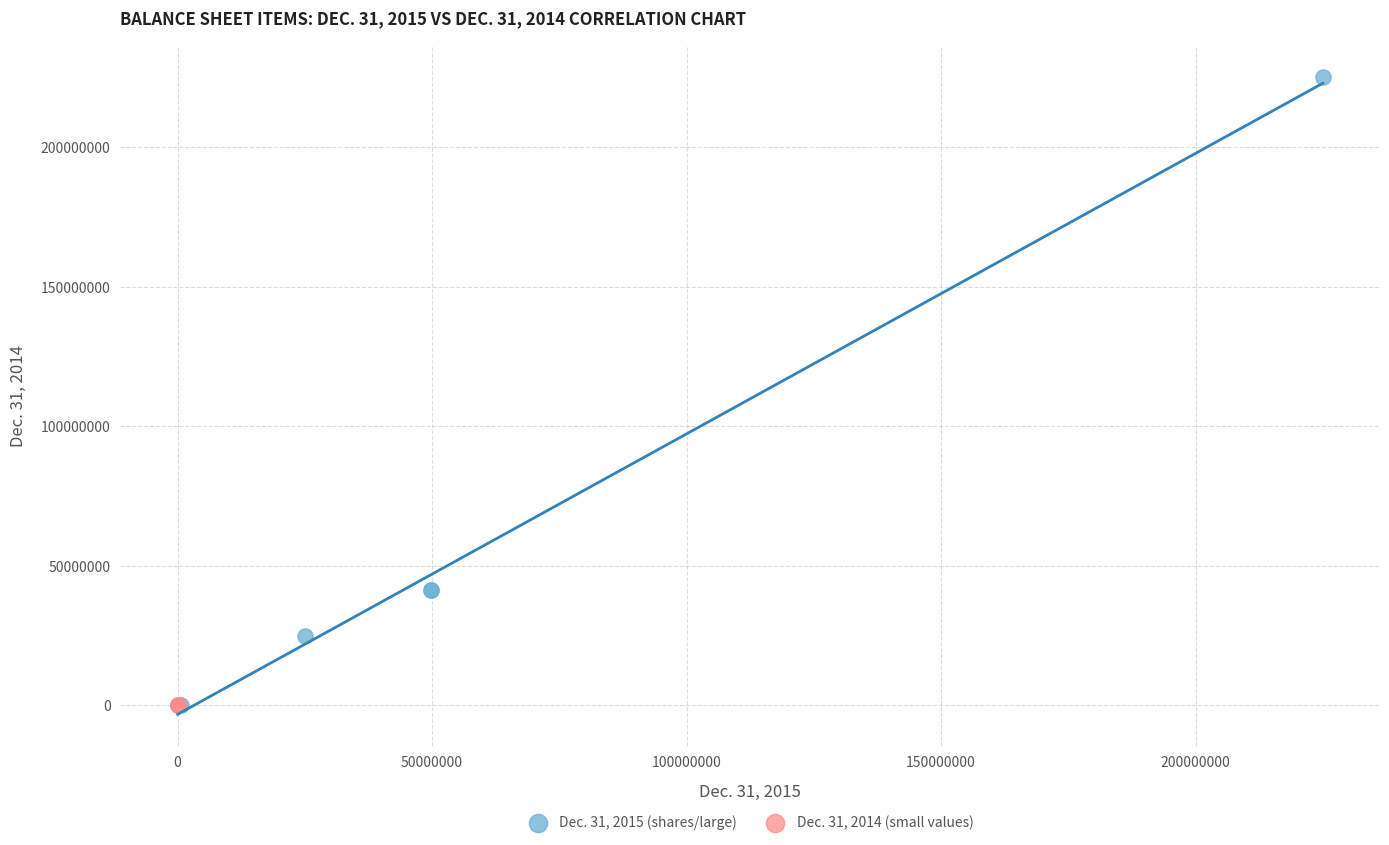

Which series has the widest spread of Y values?

Dec. 31, 2015 (shares/large)